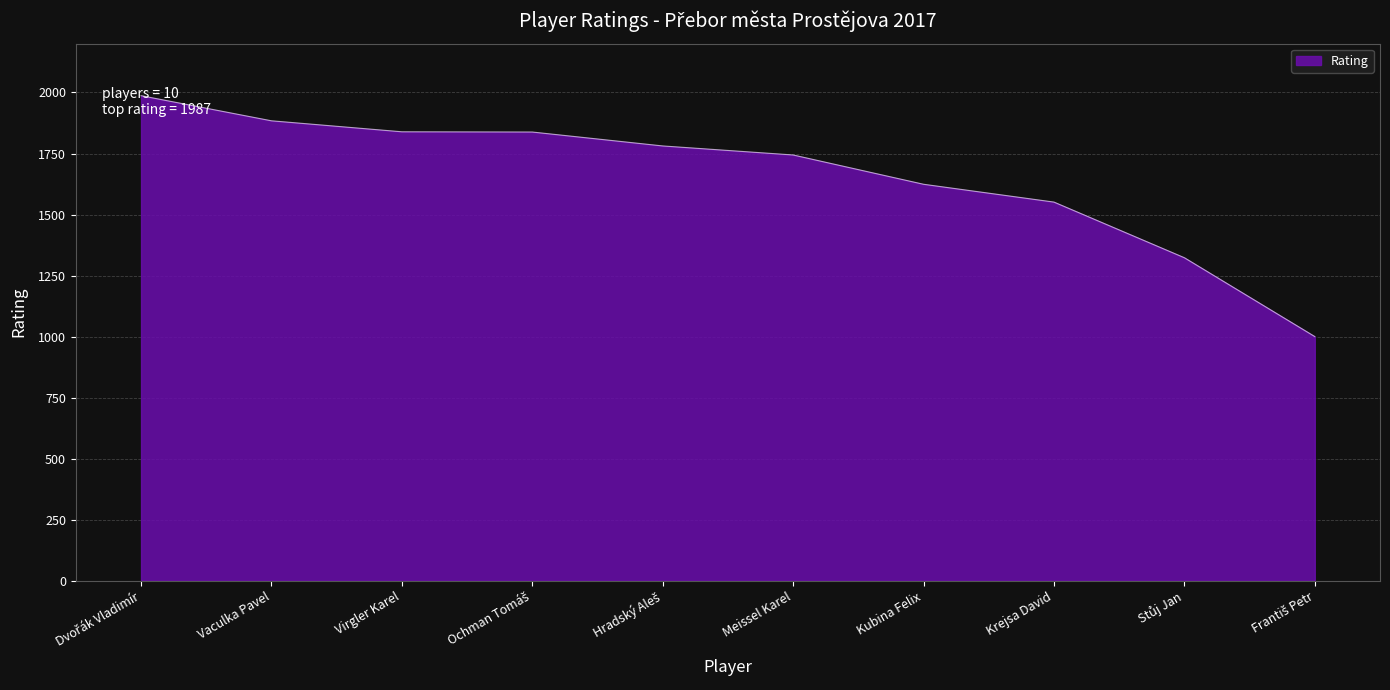

What position from the right is Vaculka Pavel?

9